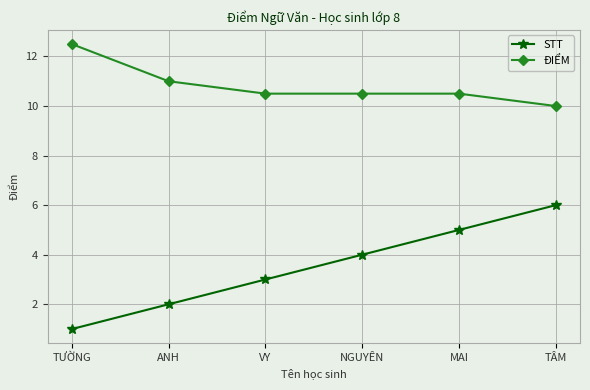

What is the average value of the ĐIỂM series?

10.8